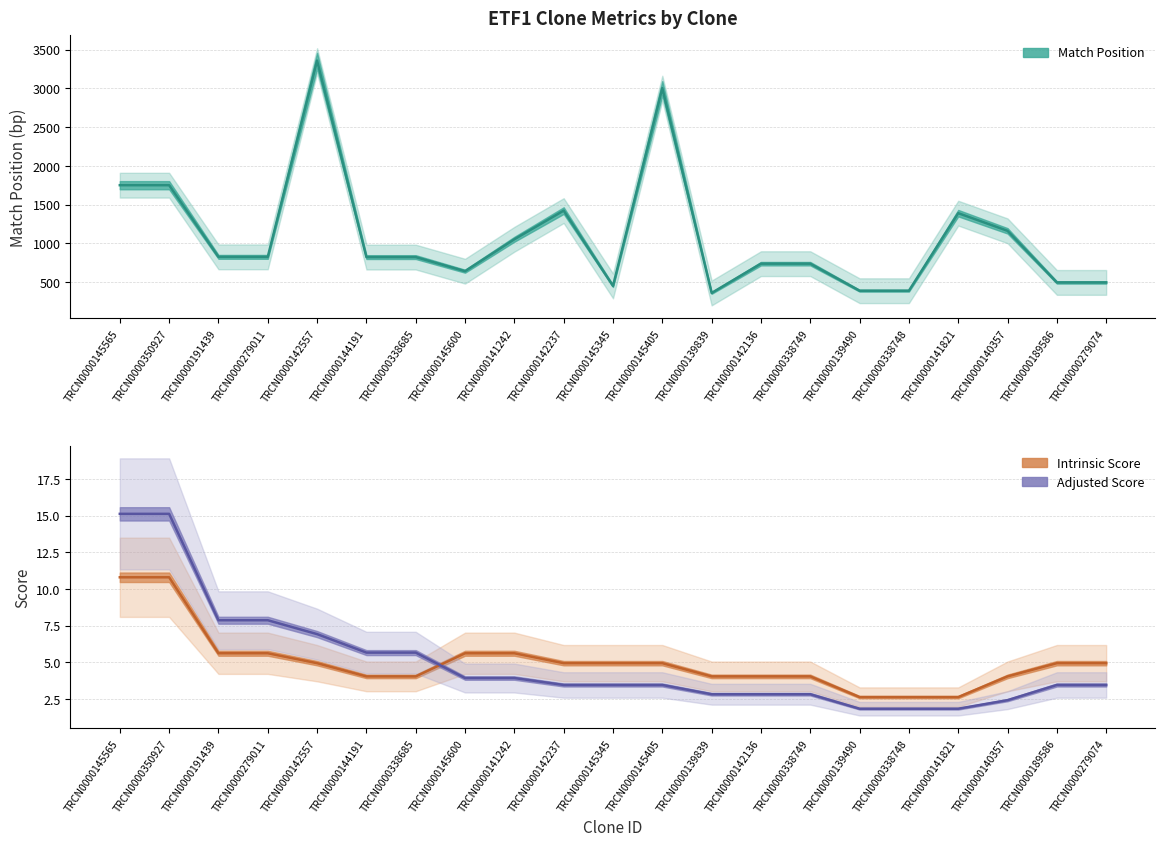

How many interior local peaks does the Match Position series have?

4